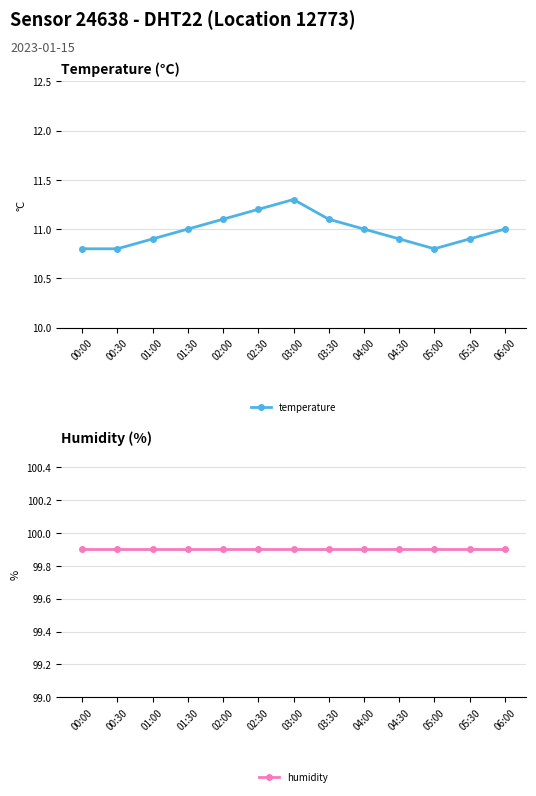

Reading left to right, transcribe all the data shown in this chart.

temperature: 10.8	10.8	10.9	11.0	11.1	11.2	11.3	11.1	11.0	10.9	10.8	10.9	11.0
humidity: 99.9	99.9	99.9	99.9	99.9	99.9	99.9	99.9	99.9	99.9	99.9	99.9	99.9